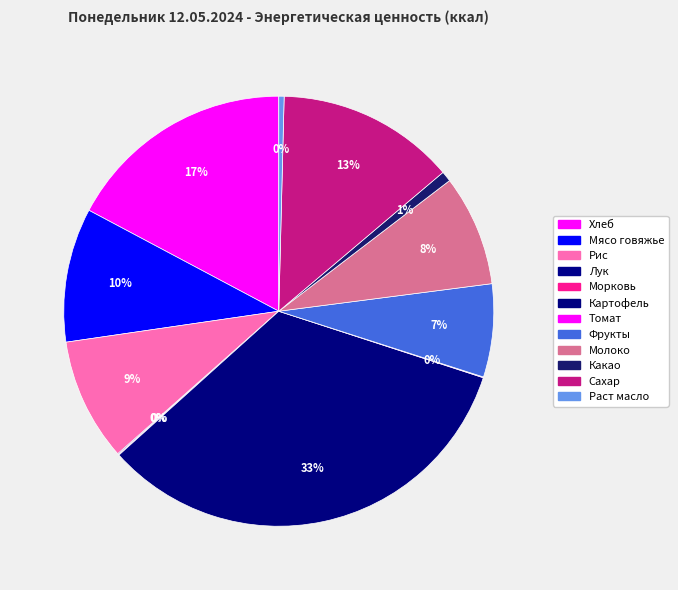

The Рис slice represents 9% of the pie. True or false?

True